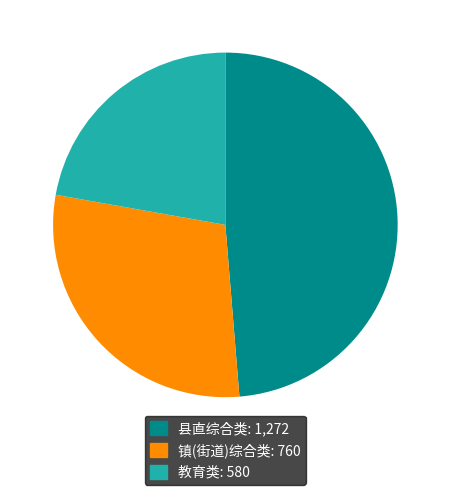

Rank the categories by value from lowest to highest.

教育类, 镇(街道)综合类, 县直综合类